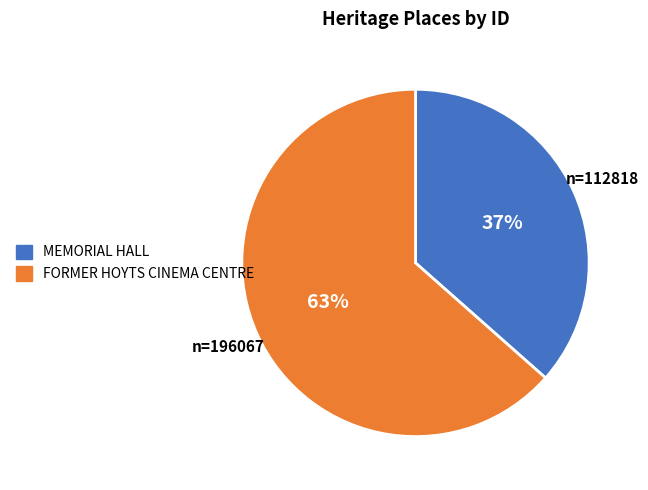

To the nearest percent, what is the average slice percentage?

50%